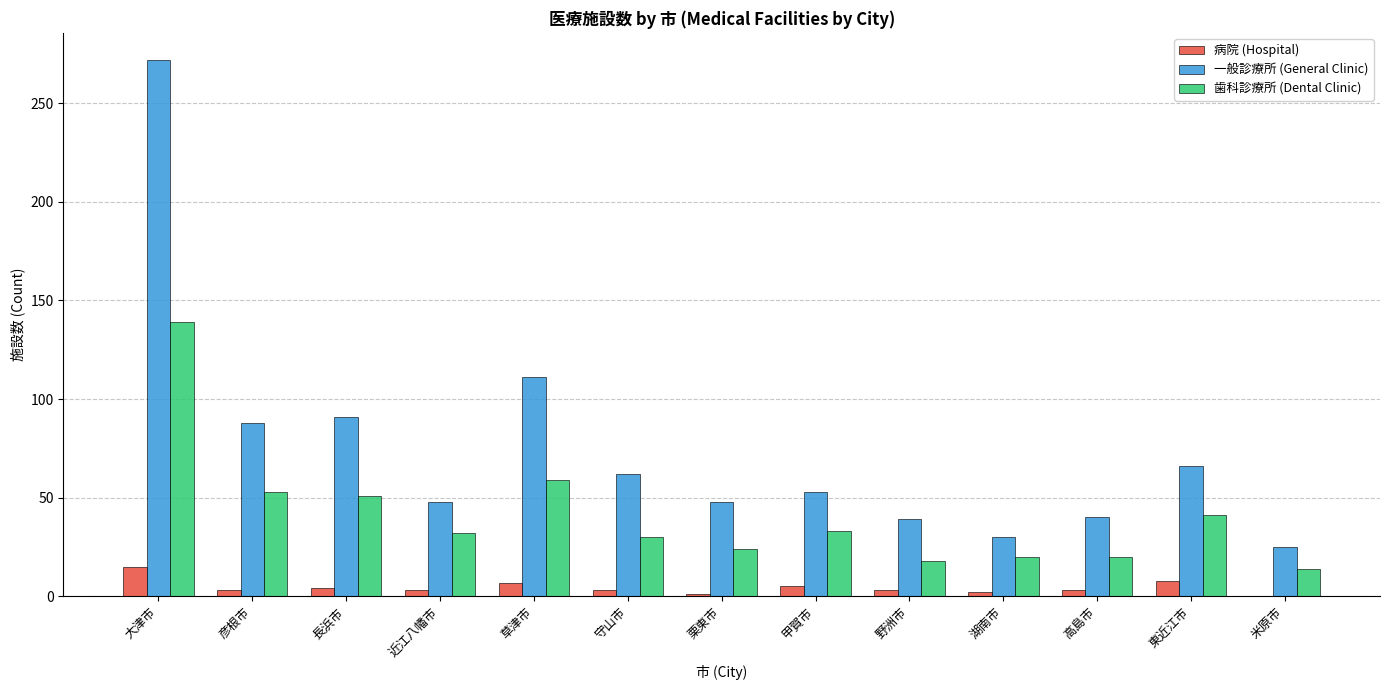

Where is 一般診療所 (General Clinic) nearest to the value 148?

草津市